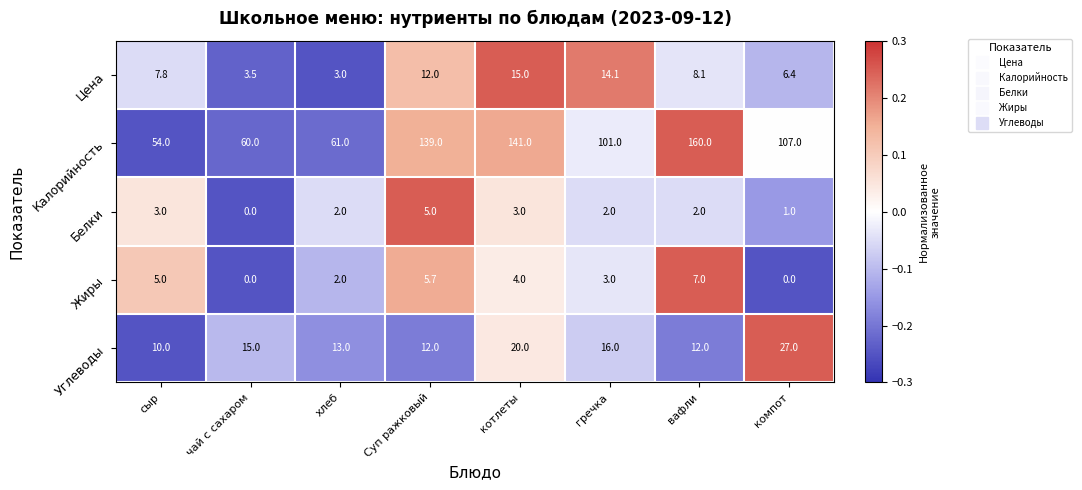

What is the difference between the highest and lowest values at чай с сахаром?

60.0